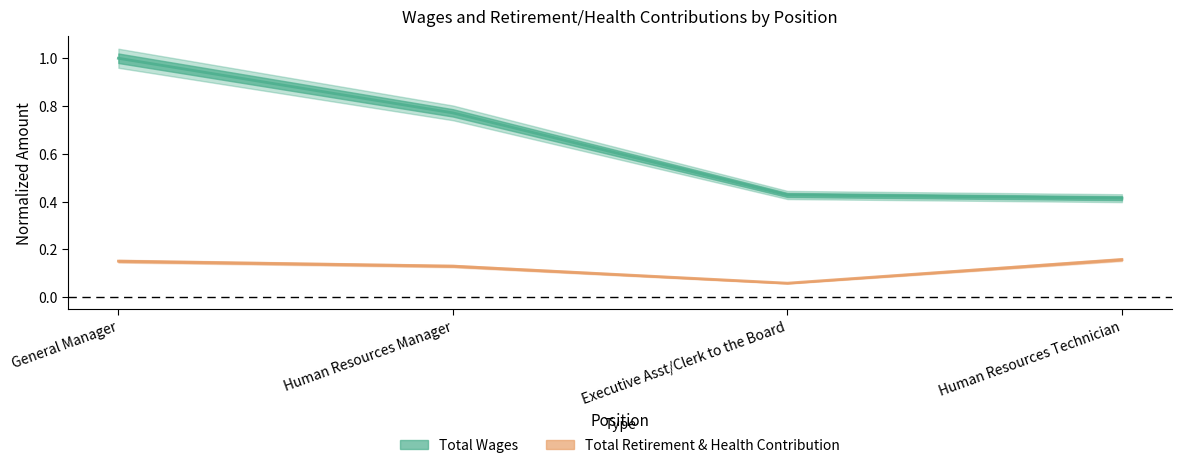

What is the maximum value shown in the chart?

1.0